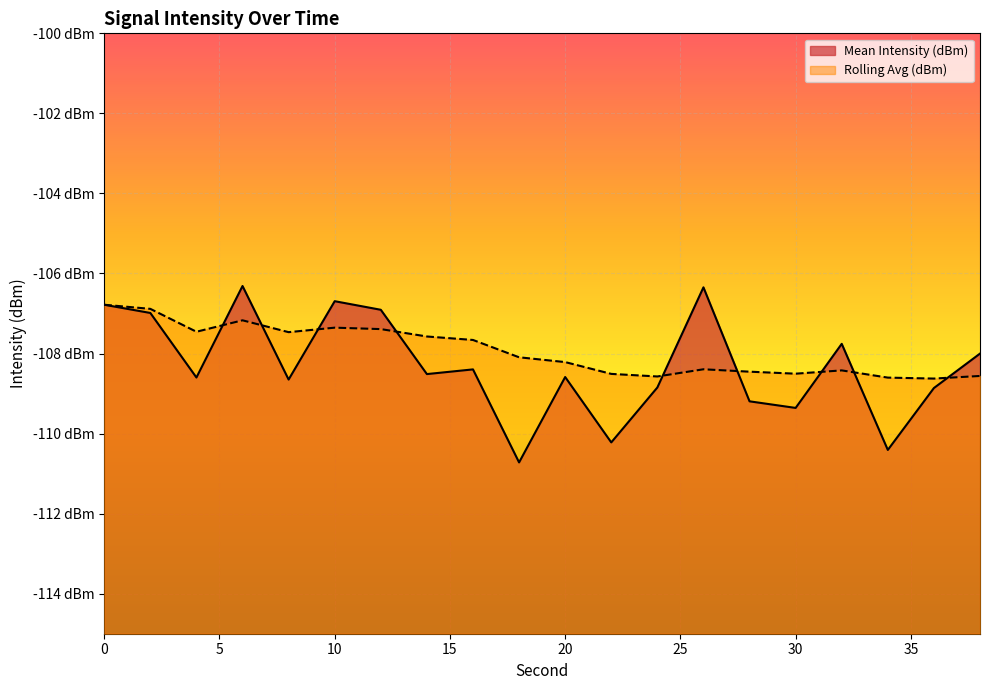

What is the minimum value for Rolling Avg (dBm)?

-108.6